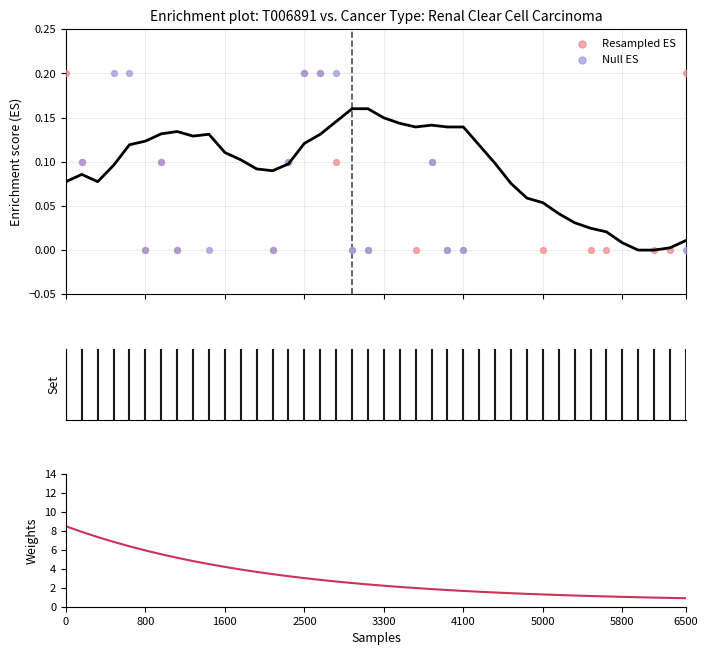

At how many categories does at least one series exceed 6?

5